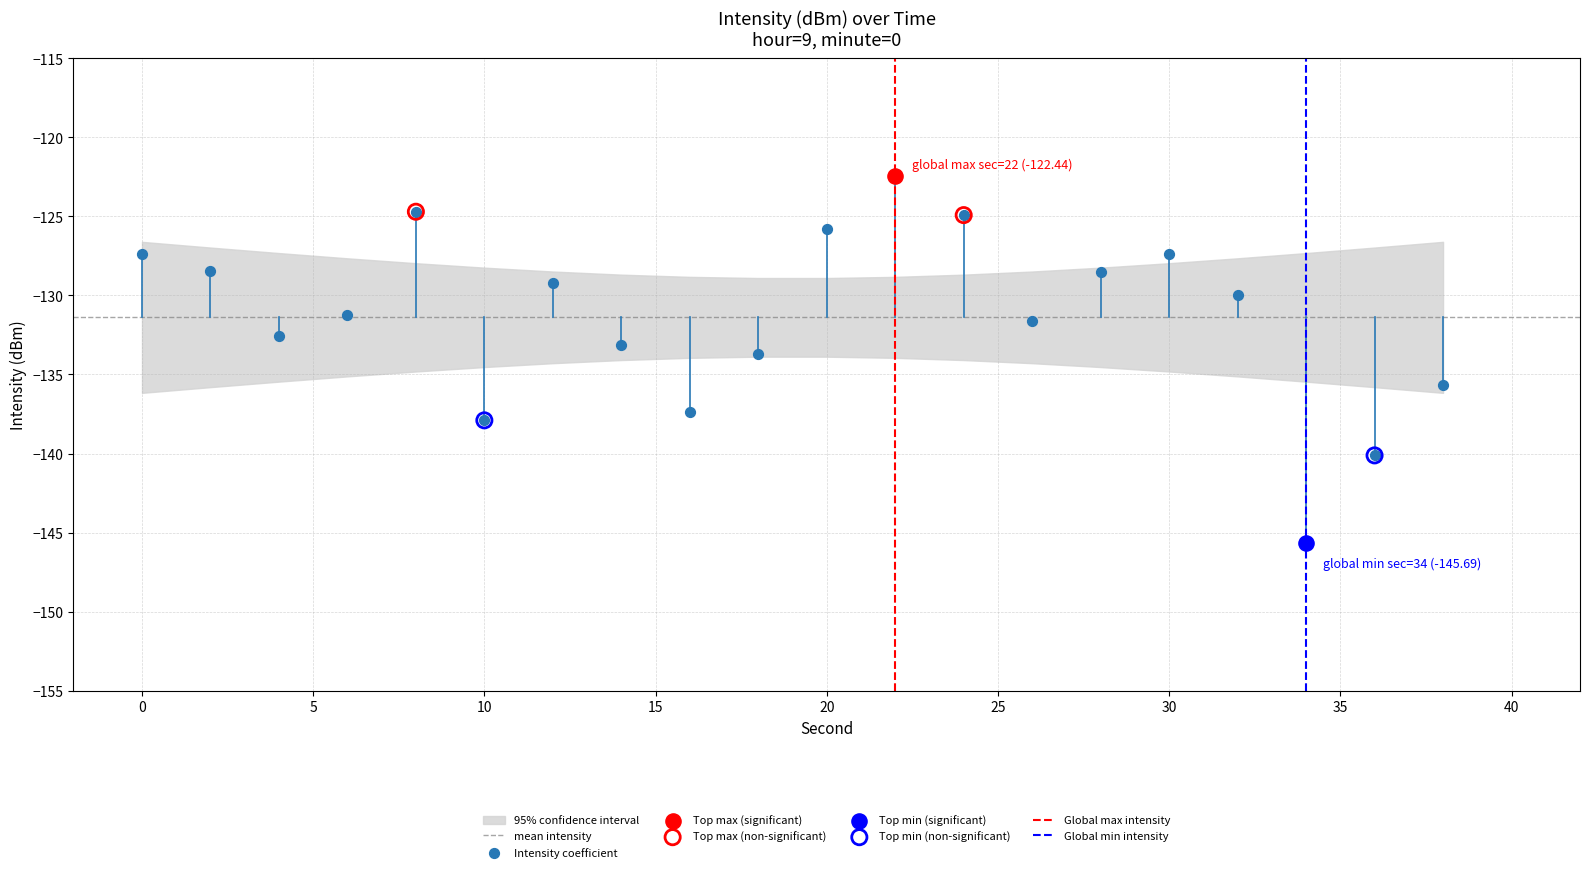

Between 30 and 20, which is larger?

20